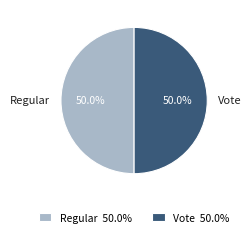

What is the ratio of the value at Regular to the value at Vote?

1.0